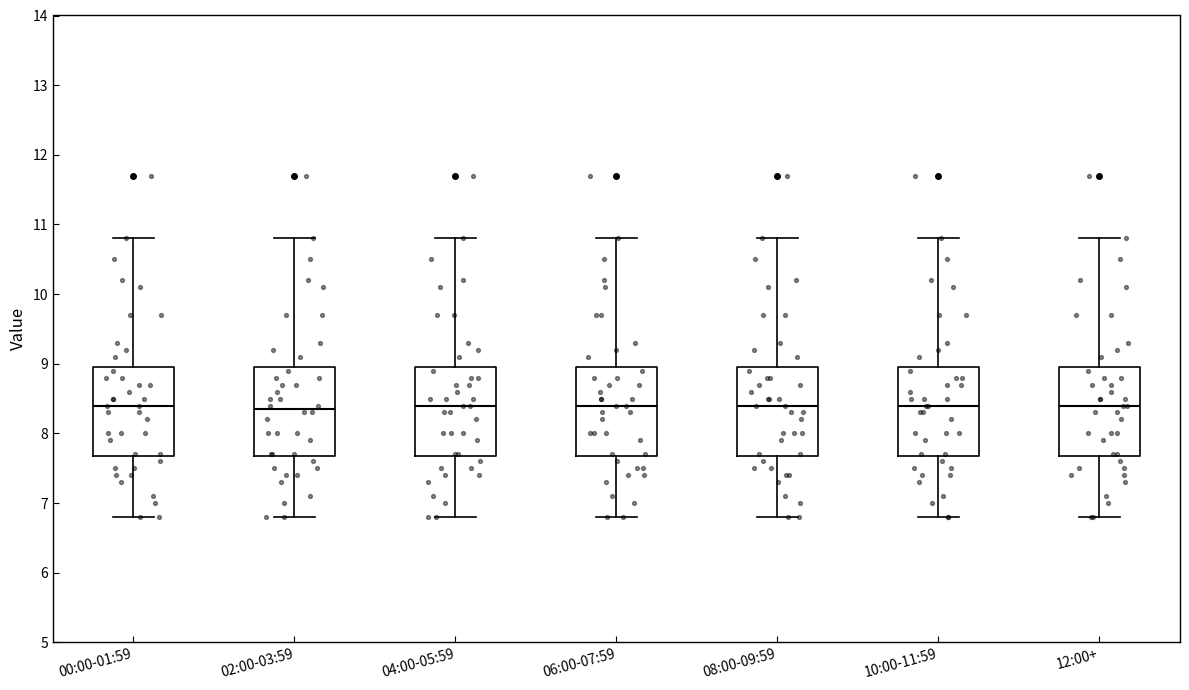

Reading left to right, transcribe this box plot: for each box, give where its median line is, the range the box spans, and where its two whiskers end, as read against the y-axis. The values are not printed on the chart, so give them approximately, as read against the axis.

00:00-01:59: median 8.4, box 7.7 to 9.0, whiskers 6.8 to 10.8
02:00-03:59: median 8.4, box 7.7 to 9.0, whiskers 6.8 to 10.8
04:00-05:59: median 8.4, box 7.7 to 9.0, whiskers 6.8 to 10.8
06:00-07:59: median 8.4, box 7.7 to 9.0, whiskers 6.8 to 10.8
08:00-09:59: median 8.4, box 7.7 to 9.0, whiskers 6.8 to 10.8
10:00-11:59: median 8.4, box 7.7 to 9.0, whiskers 6.8 to 10.8
12:00+: median 8.4, box 7.7 to 9.0, whiskers 6.8 to 10.8